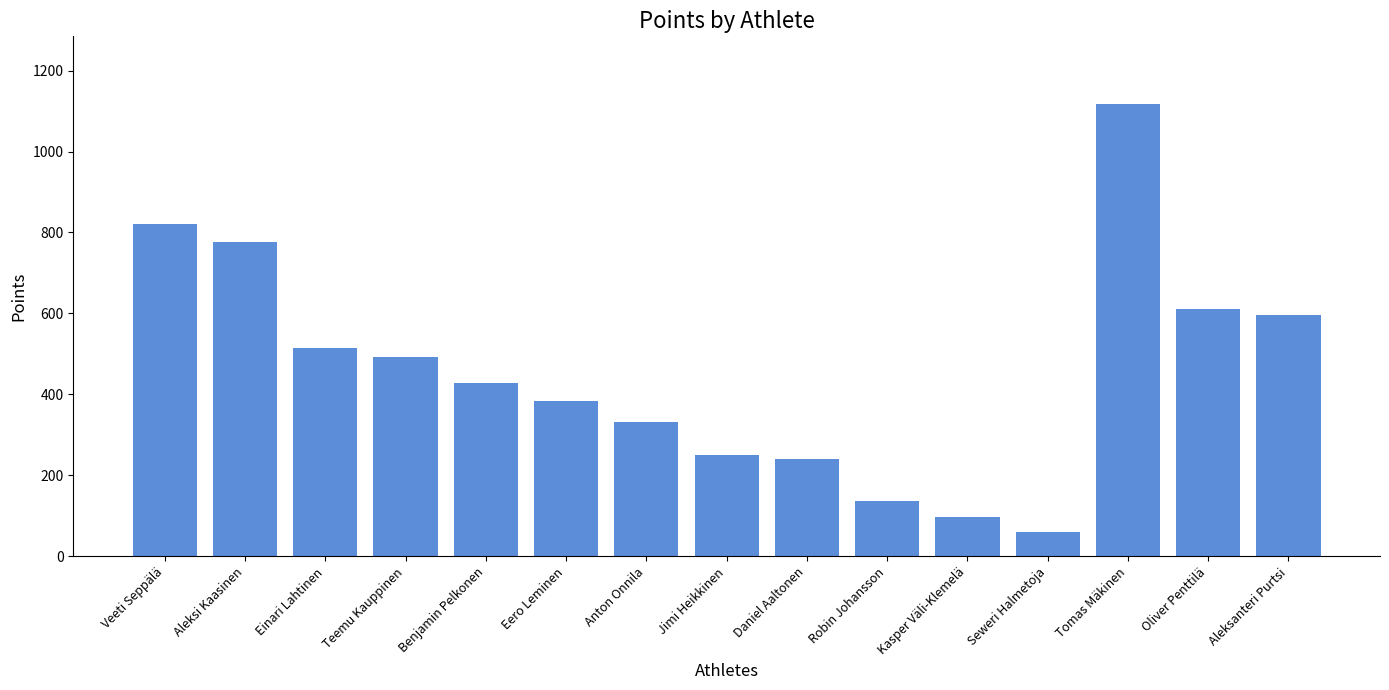

Are the bars horizontal?

No